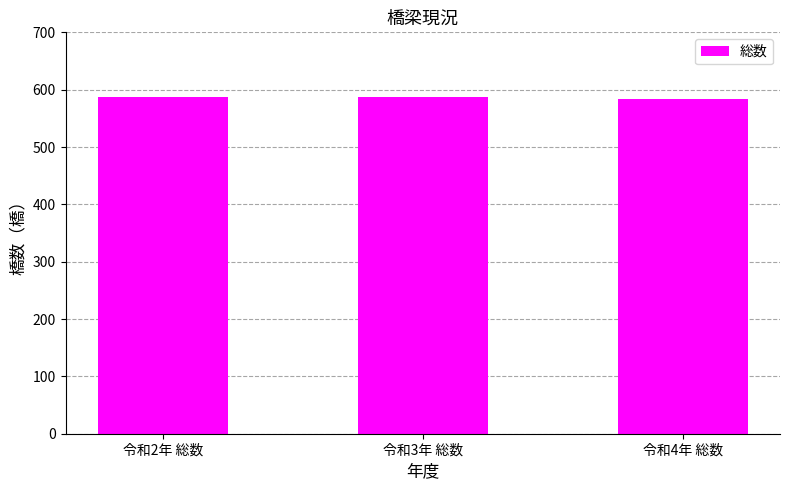

What is the ratio of the value at 令和3年 総数 to the value at 令和2年 総数?

1.0